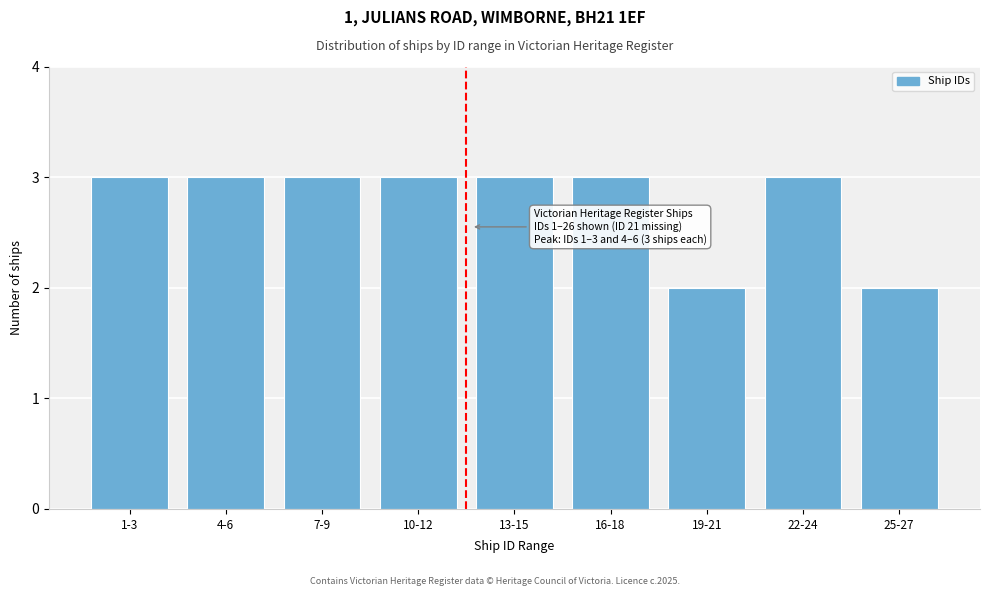

Reading left to right, extract all data points from this chart.

3	3	3	3	3	3	2	3	2